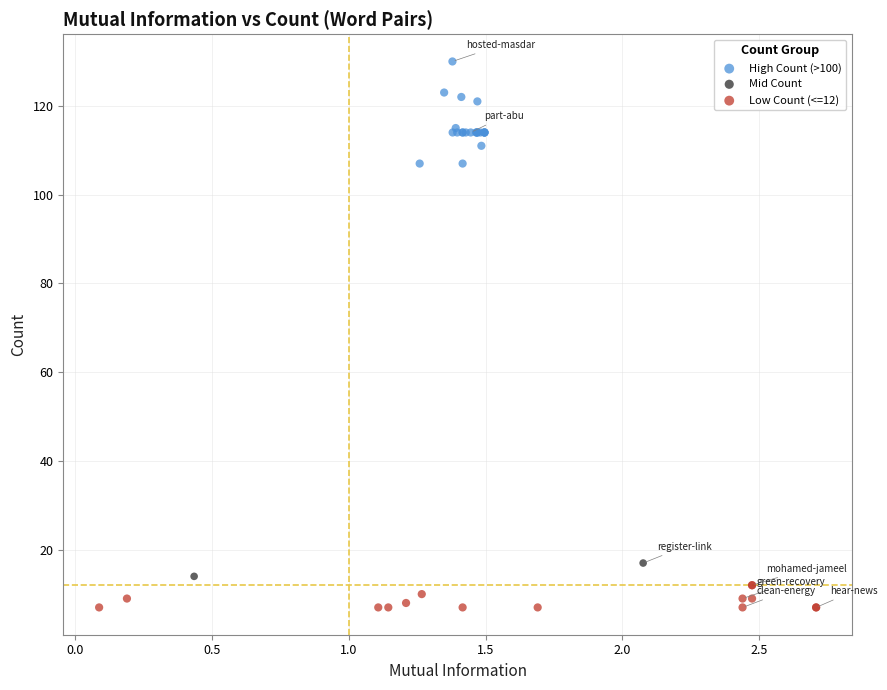

What are all the series names shown in the legend?

High Count (>100), Mid Count, Low Count (<=12)